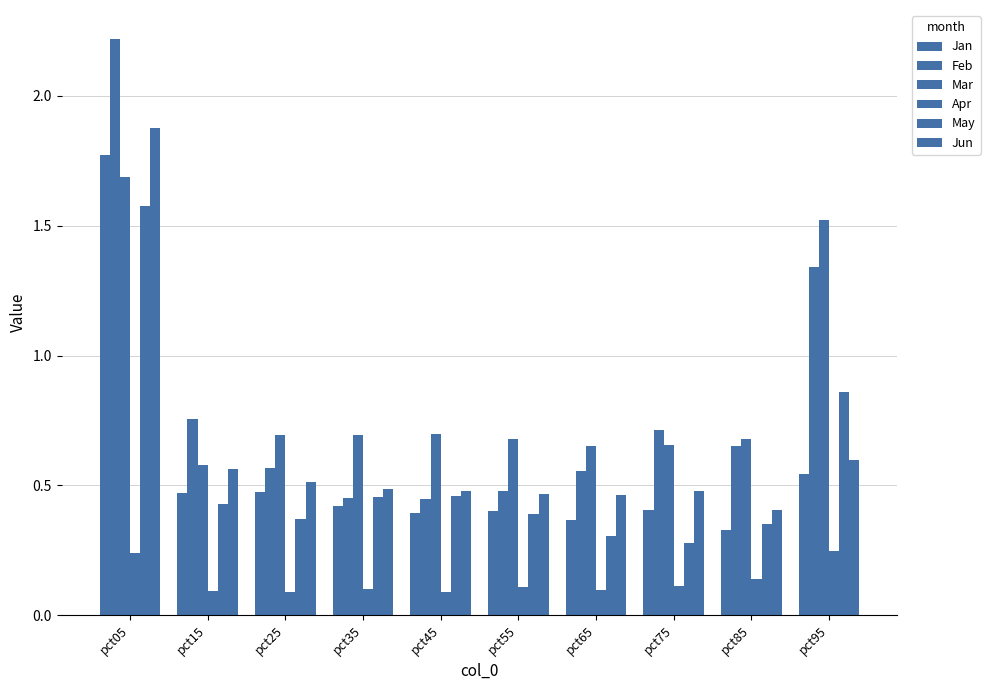

The Mar series shows 1.0 at pct45. True or false?

False